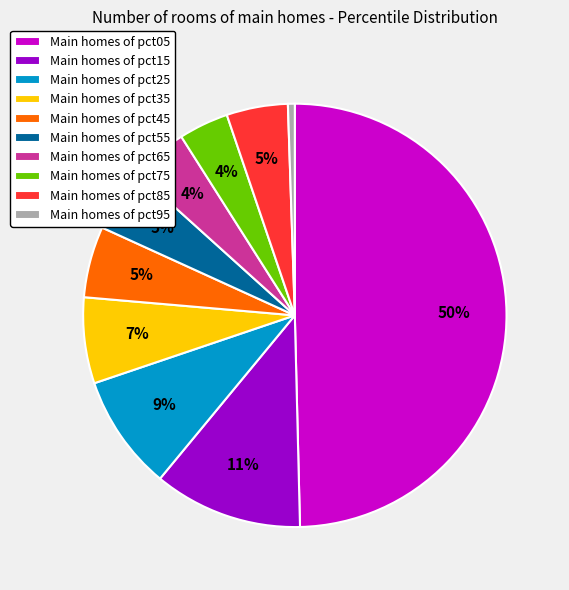

Do Main homes of pct85 and Main homes of pct45 together represent more than half of the pie?

No